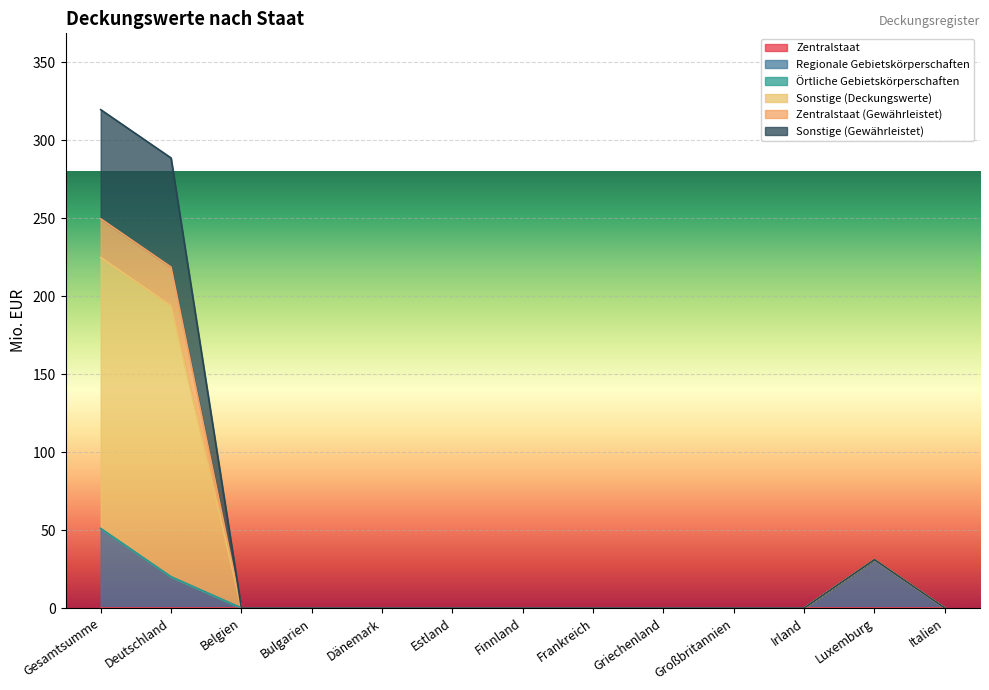

How many values in Sonstige (Gewährleistet) are above zero?

3